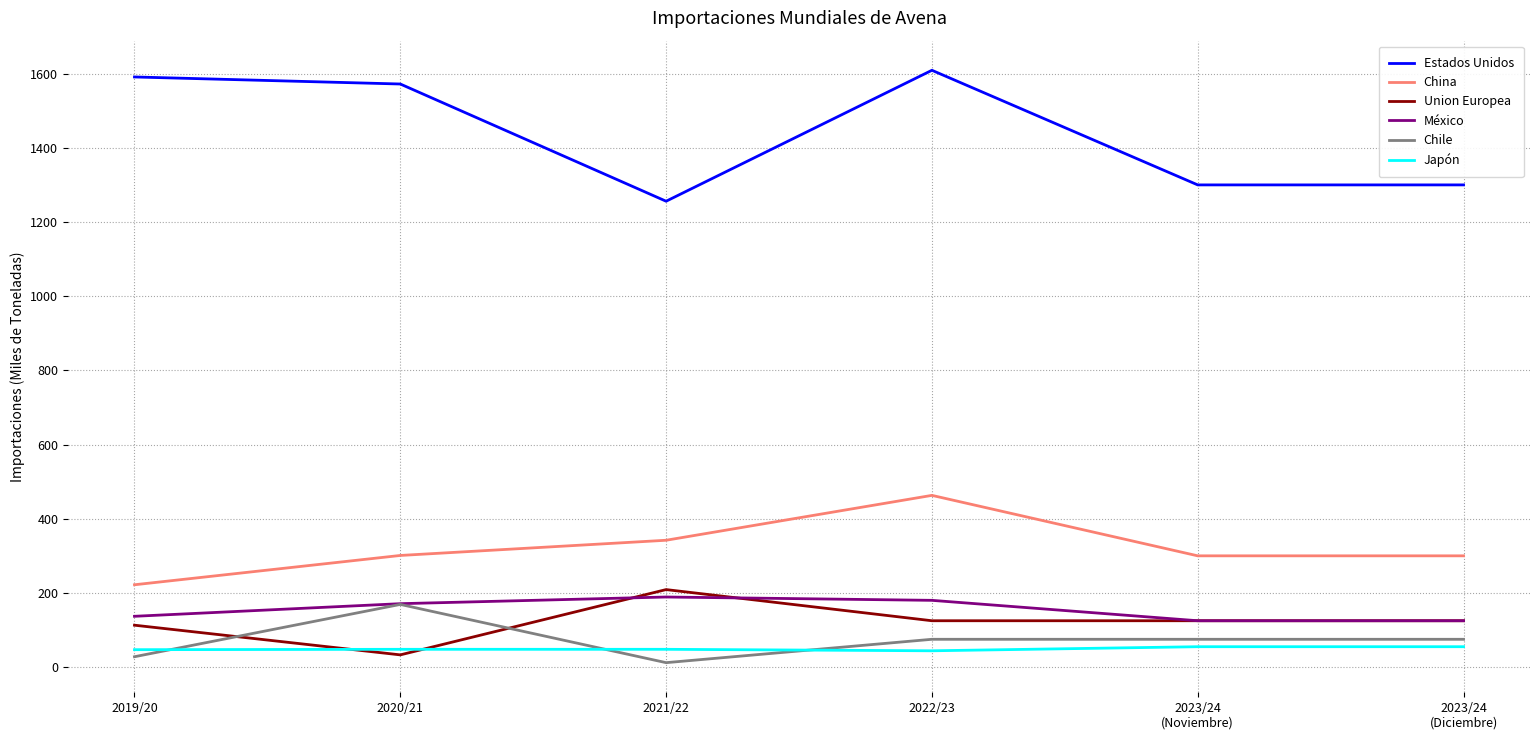

True or false: Union Europea and Estados Unidos cross at least once.

False